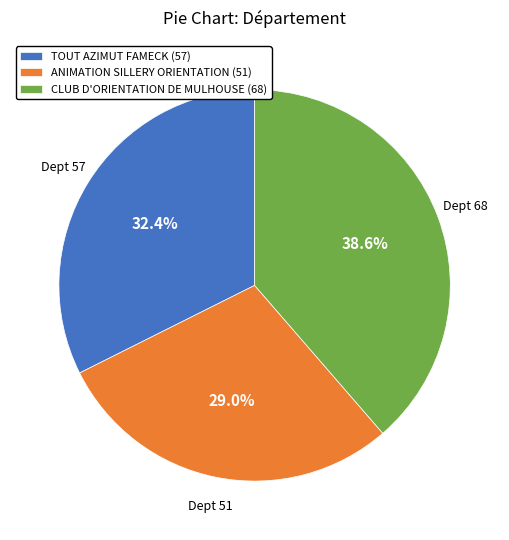

How many segments does this pie chart have?

3